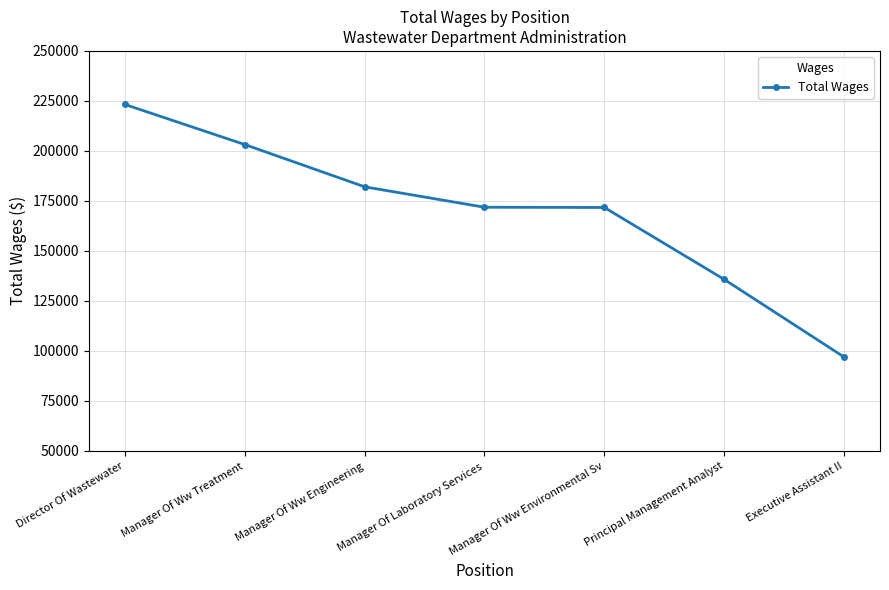

Which has a higher value, Executive Assistant II or Manager Of Ww Environmental Sv?

Manager Of Ww Environmental Sv